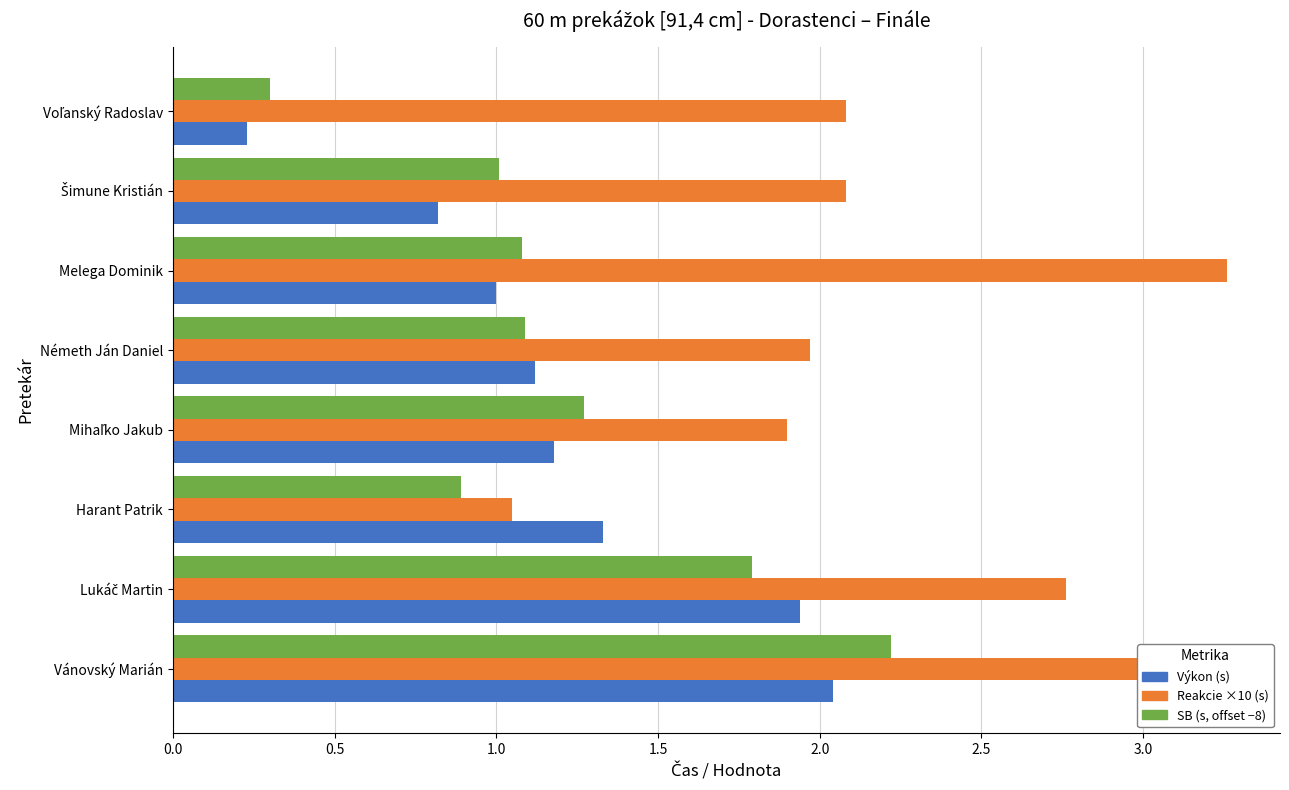

Rank the series by their maximum value, from lowest to highest.

Výkon (s), SB (s, offset −8), Reakcie ×10 (s)